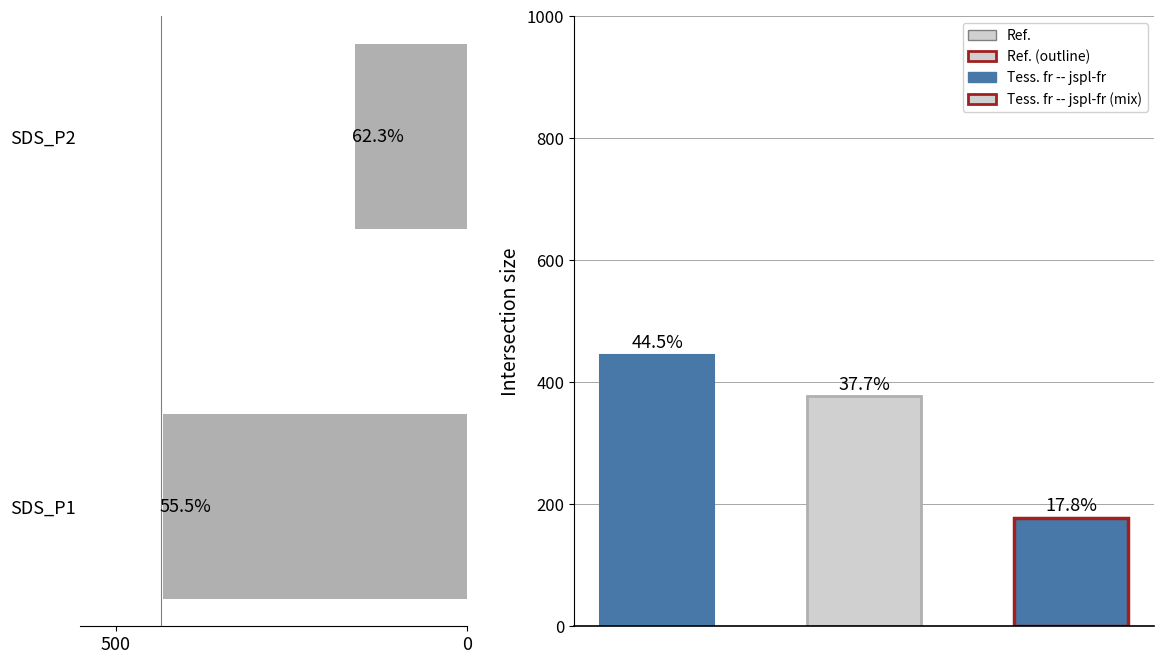

Is it true that the value at SDS_P1 is 57.6?

False